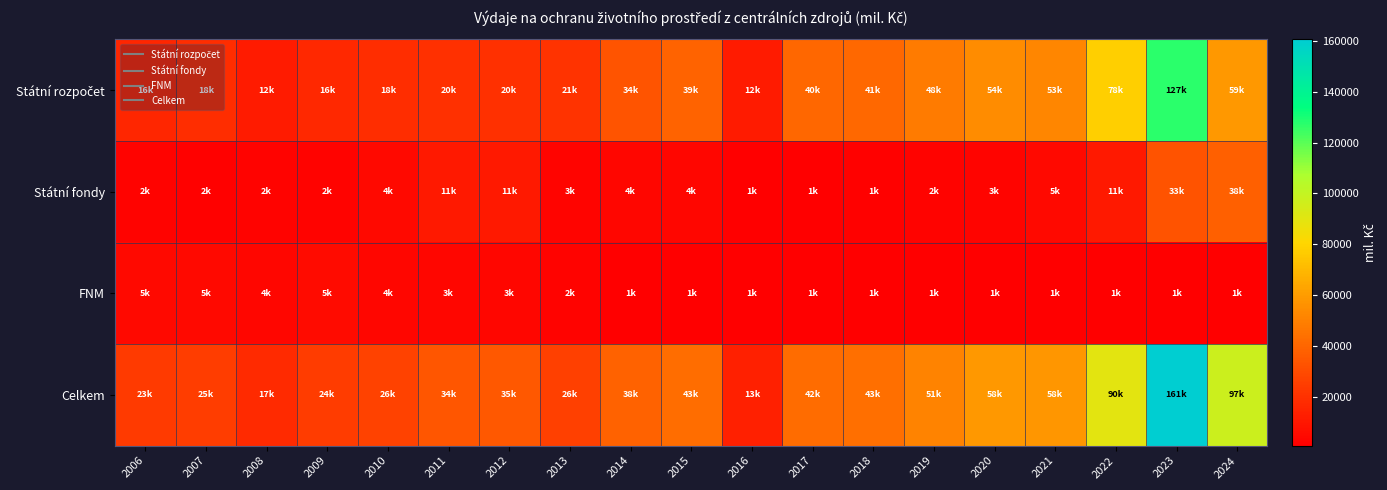

How many data points does each series have?

19